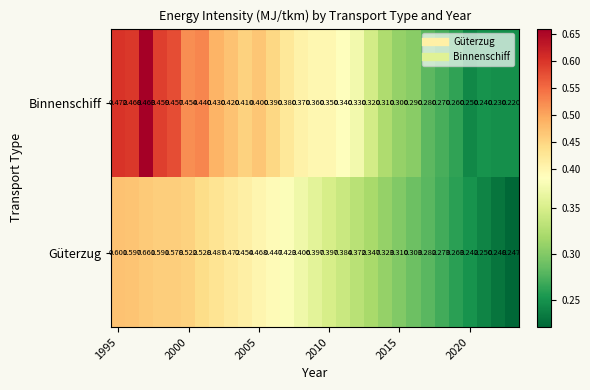

Which series has the largest total across all categories?

Güterzug